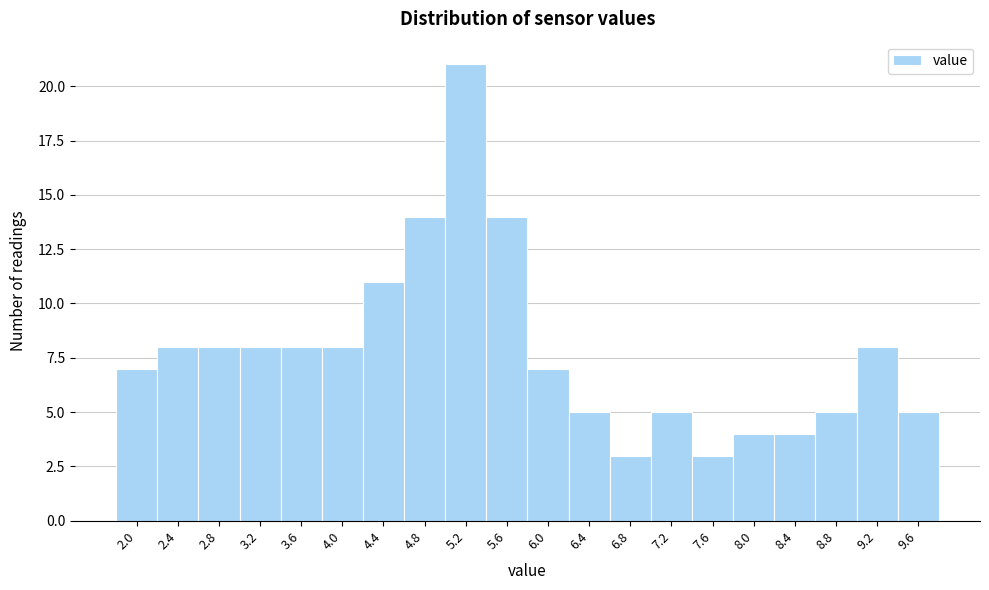

Reading left to right, extract all data points from this chart.

7	8	8	8	8	8	11	14	21	14	7	5	3	5	3	4	4	5	8	5